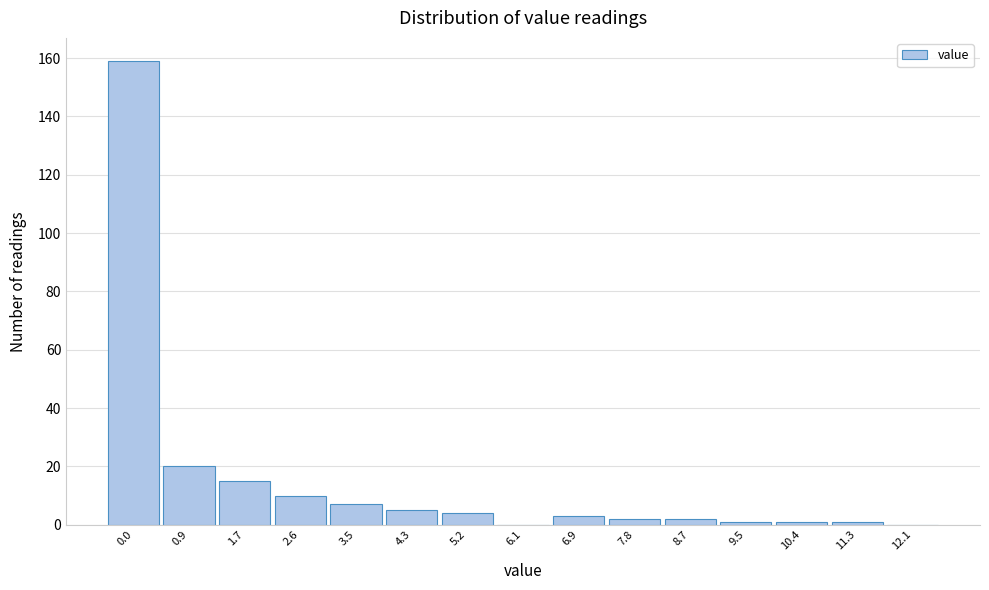

Reading left to right, what are all the values shown in this chart?

0.0=159	0.9=20	1.7=15	2.6=10	3.5=7	4.3=5	5.2=4	6.1=0	6.9=3	7.8=2	8.7=2	9.5=1	10.4=1	11.3=1	12.1=0